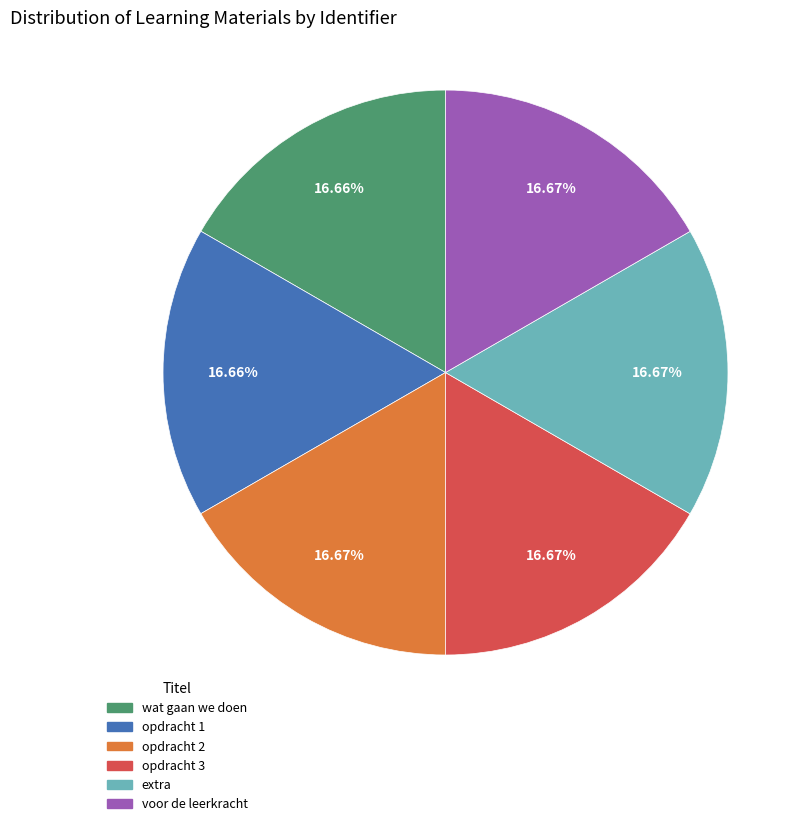

Is the sum of opdracht 1 and extra greater than half?

No